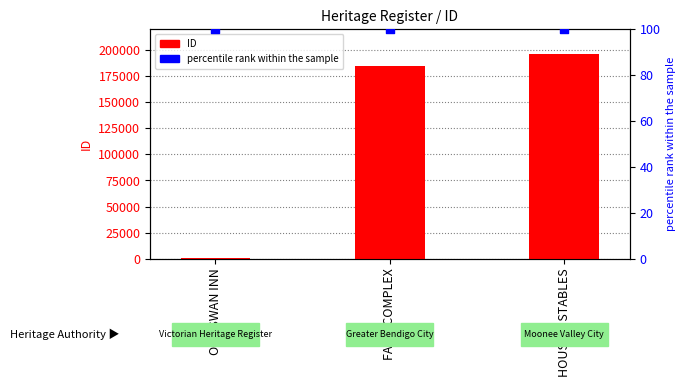

At how many categories does at least one series exceed 459?

3